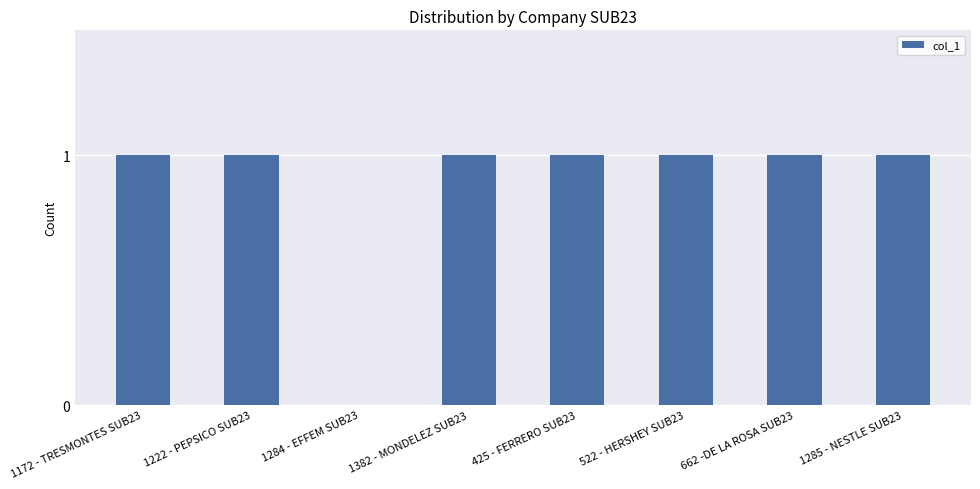

What is the sum of all values?

7